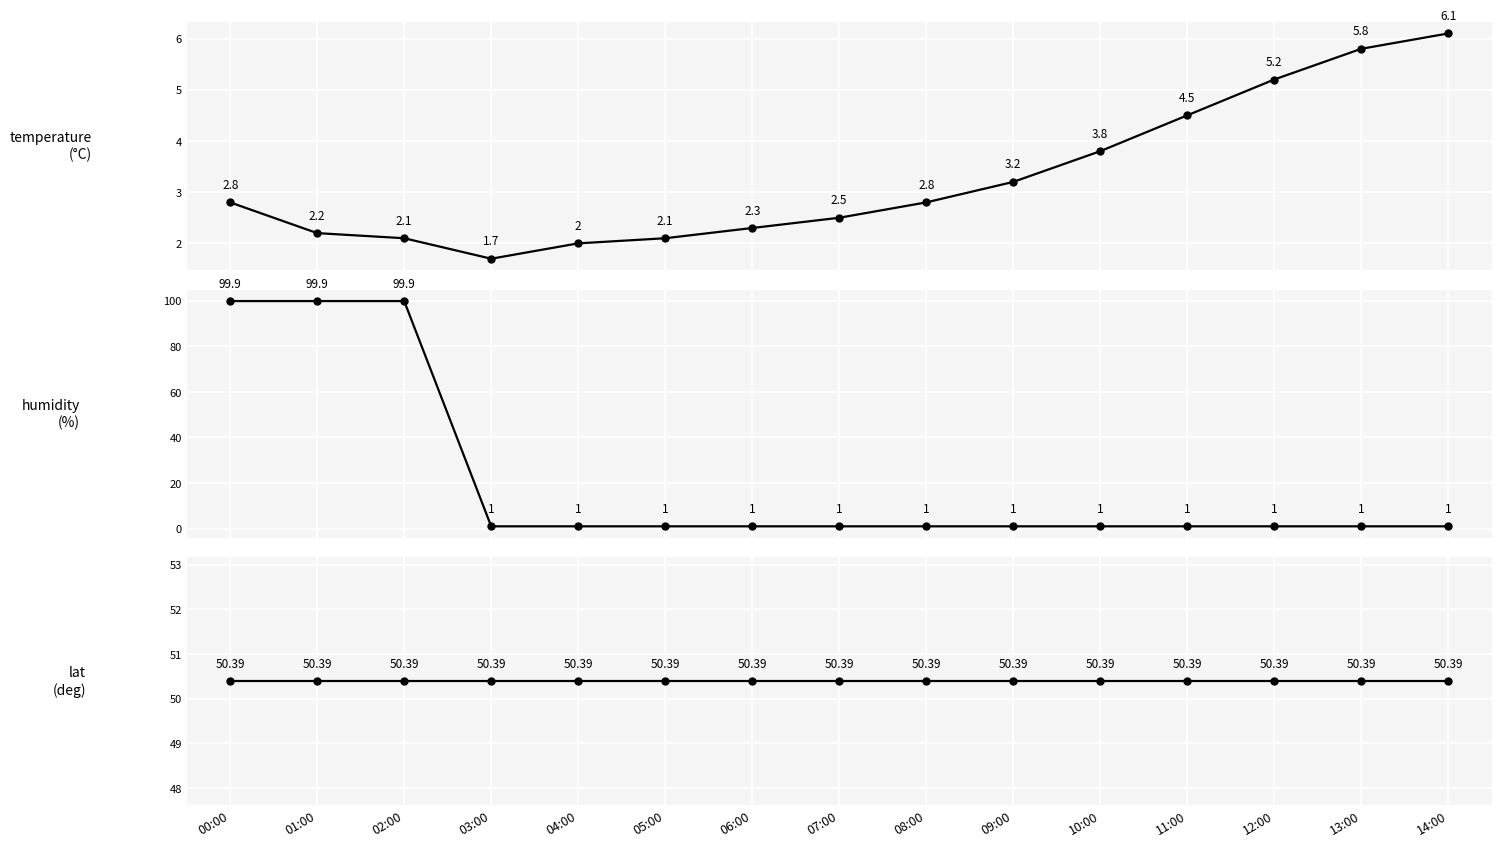

Is it true that humidity equals 1.6 at 05:00?

False